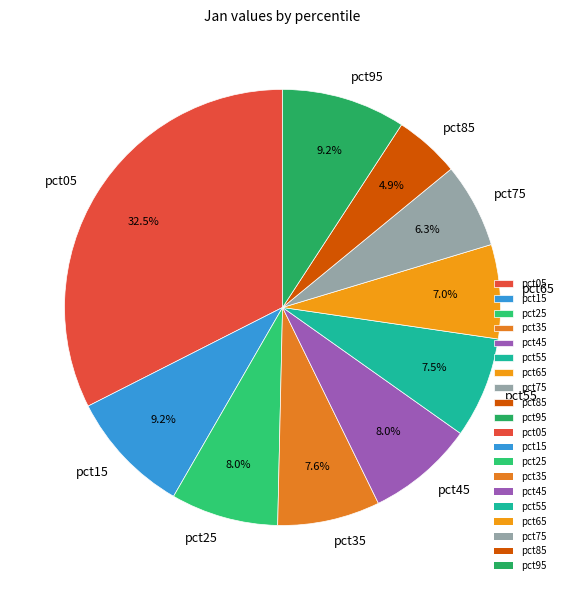

To the nearest percent, what is the difference between the largest and smallest slice percentages?

28%